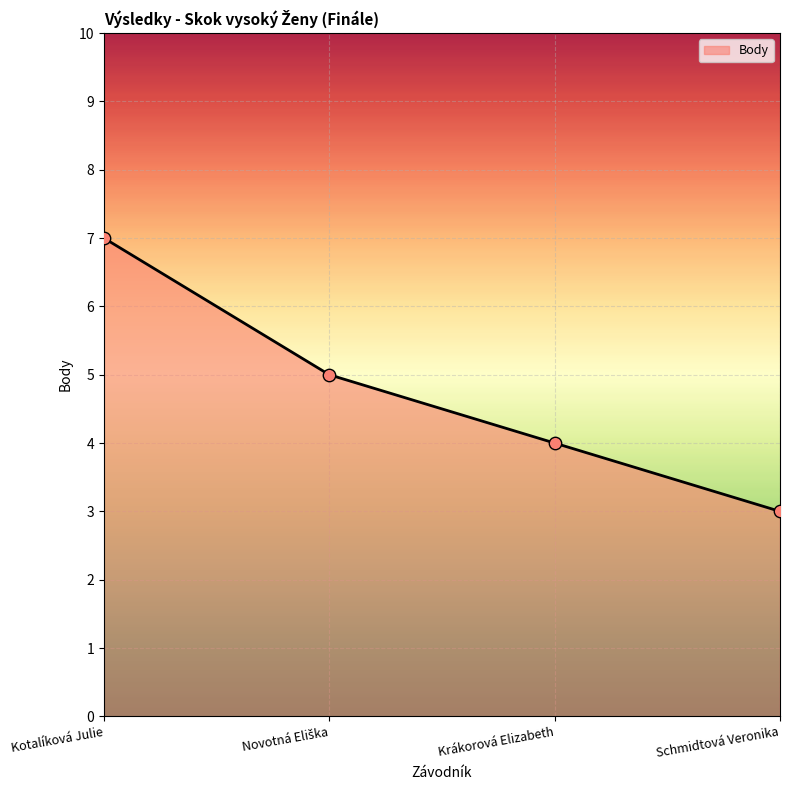

Between Kotalíková Julie and Schmidtová Veronika, which is larger?

Kotalíková Julie